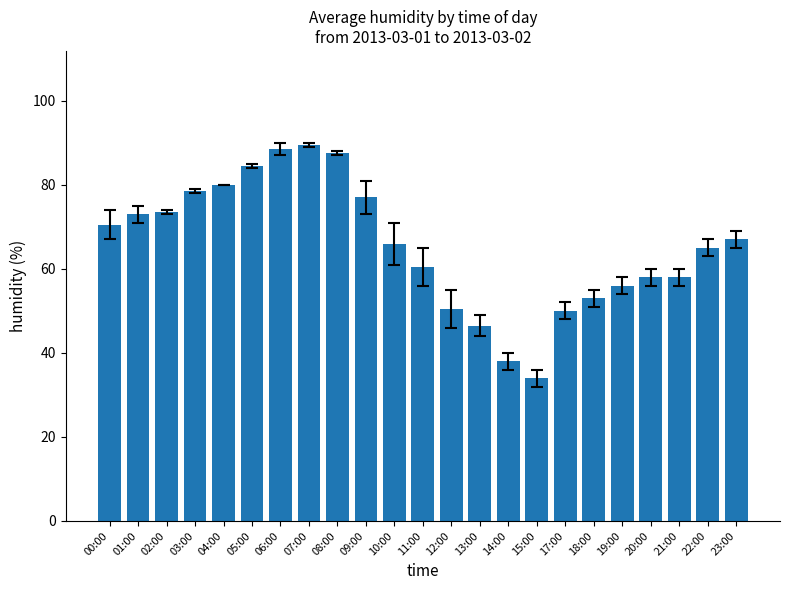

What is the average value?

65.4